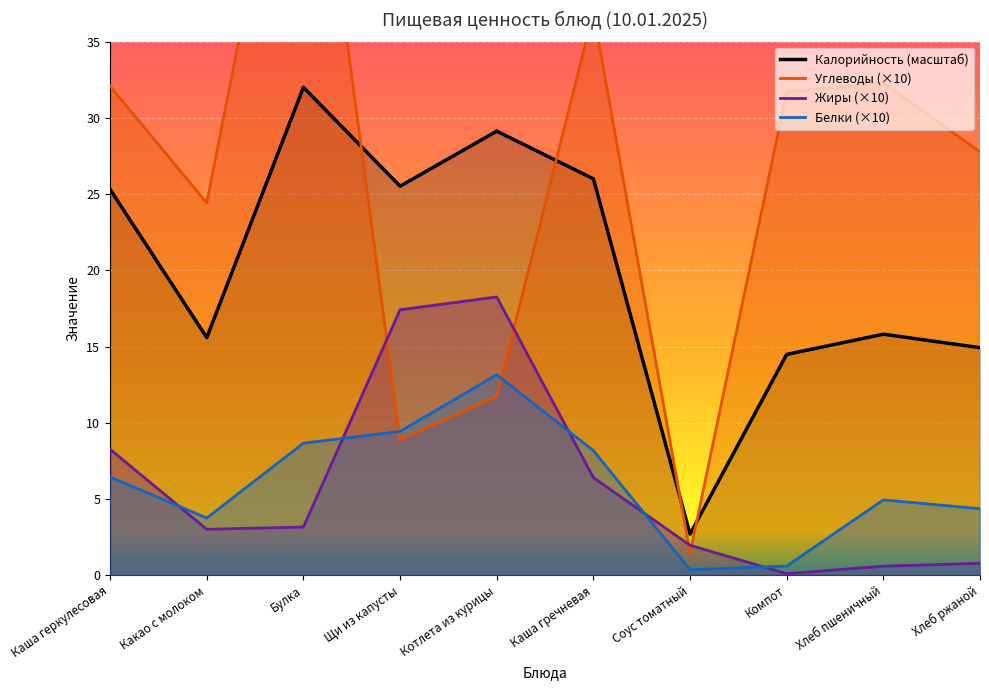

Reading left to right, what are all the values shown in this chart?

Калорийность: 253.0	155.9	320.0	255.2	291.2	260.0	27.0	144.8	158.1	149.2
Белки: 64.4	37.5	86.6	94.3	131.5	81.7	3.6	6.0	49.4	43.6
Жиры: 82.6	30.1	31.6	174.1	182.5	64.0	19.6	1.0	5.9	7.8
Углеводы: 320.7	244.2	566.0	88.8	117.3	369.2	14.4	317.0	323.0	277.6